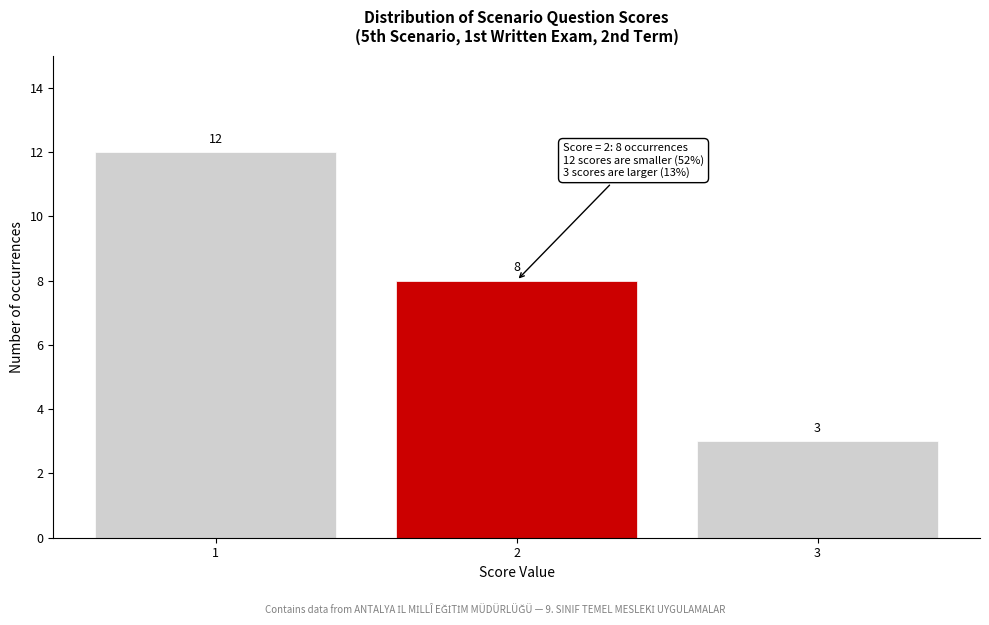

Reading left to right, transcribe all the data shown in this chart.

1=12	2=8	3=3